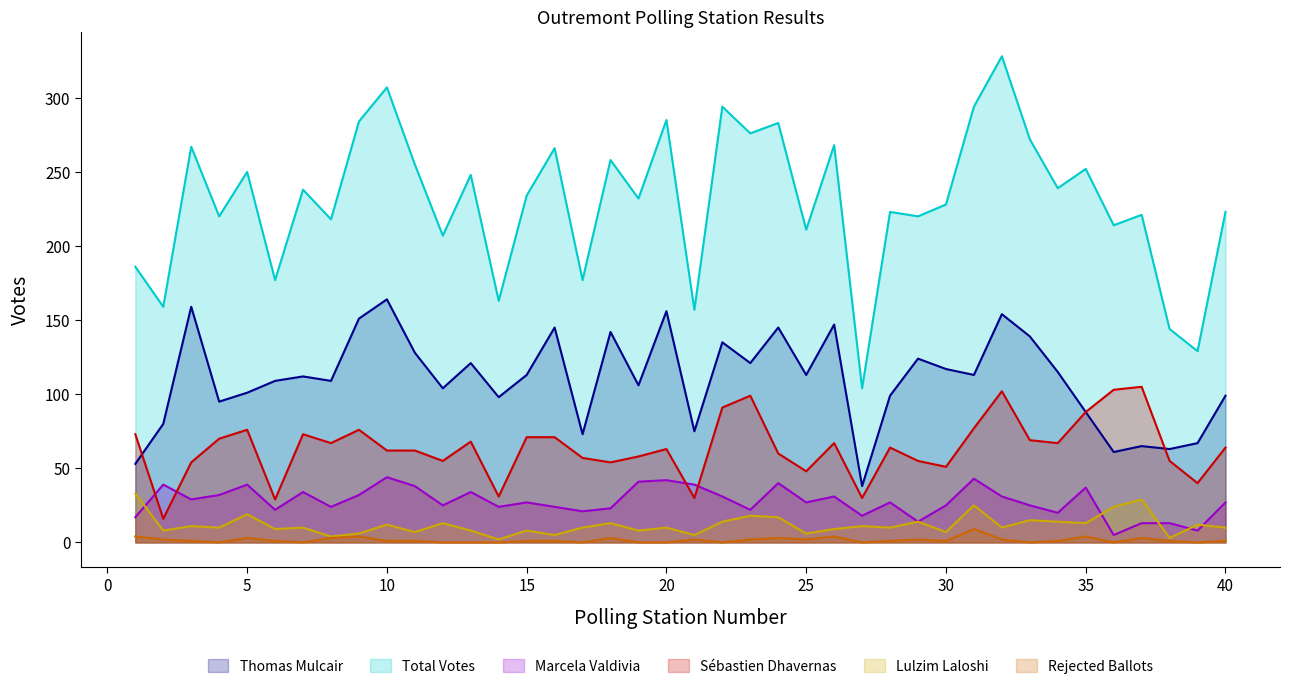

Where is Rejected Ballots nearest to the value 4?

1